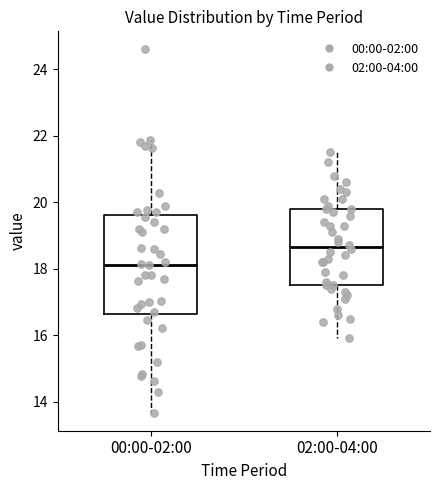

Reading left to right, transcribe this box plot: for each box, give where its median line is, the range the box spans, and where its two whiskers end, as read against the y-axis. The values are not printed on the chart, so give them approximately, as read against the axis.

00:00-02:00: median 18.2, box 16.6 to 19.6, whiskers 13.6 to 21.8
02:00-04:00: median 18.6, box 17.6 to 19.8, whiskers 16.0 to 21.6